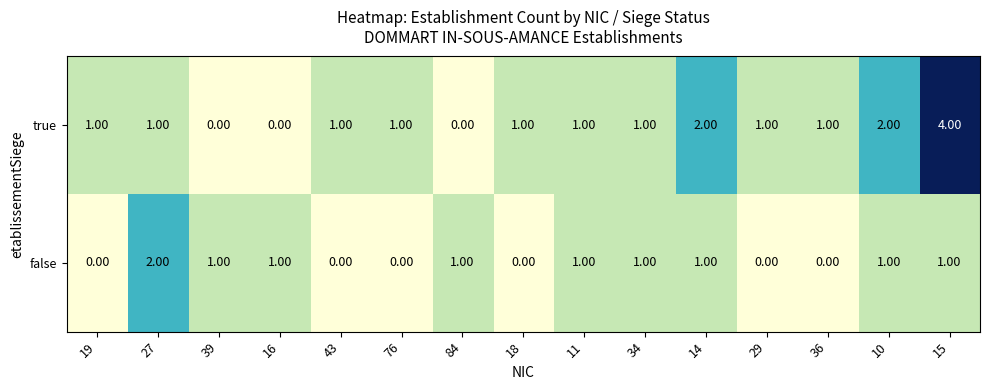

Between 14 and 15, which series saw the biggest shift?

true